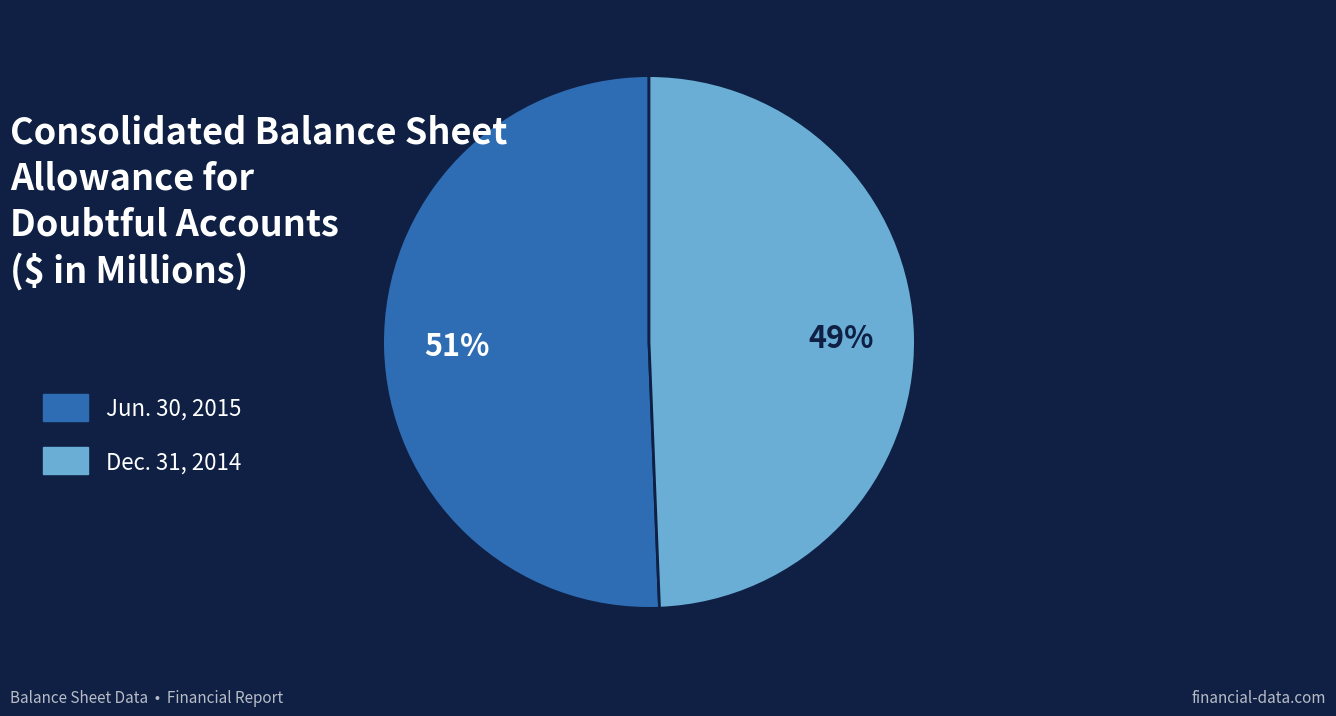

What percentage is the Dec. 31, 2014 slice, to the nearest percent?

49%